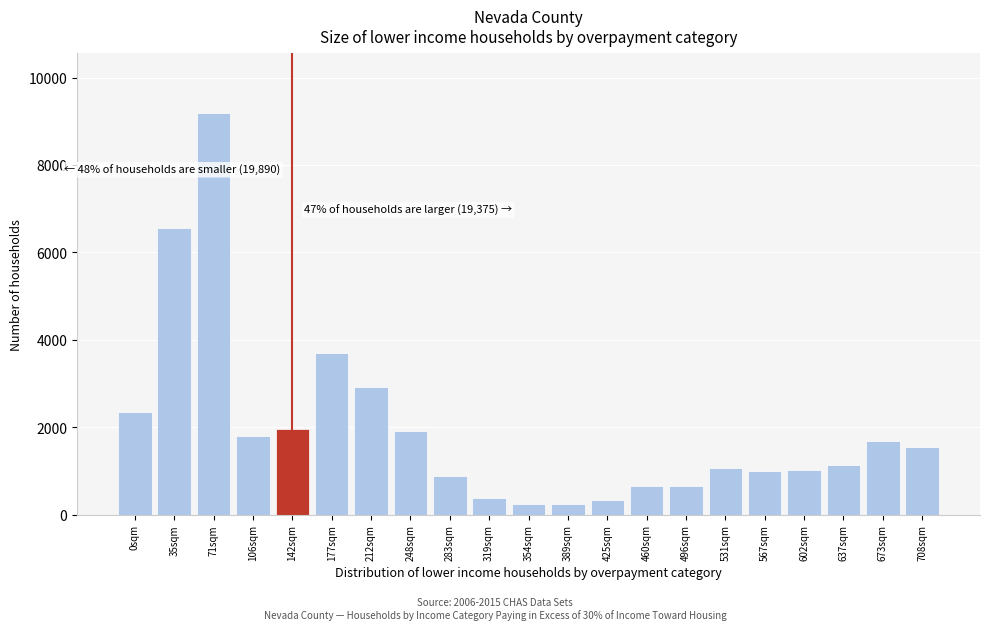

What is the minimum value shown in the chart?

245